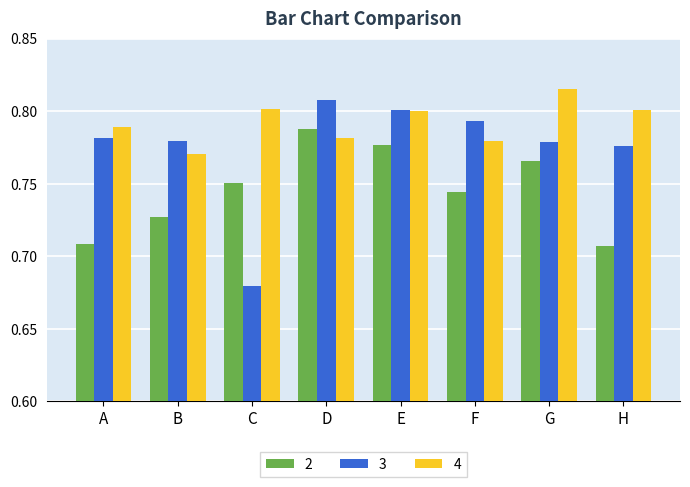

Between A and C, which series saw the biggest shift?

3